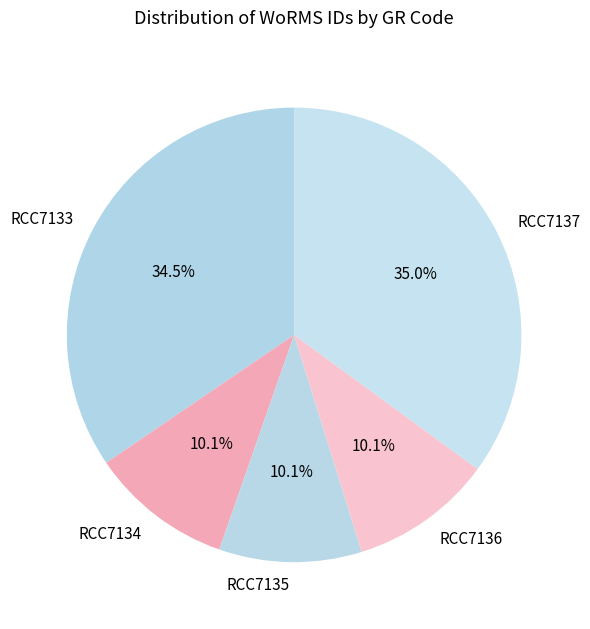

Does any single category account for the majority?

No